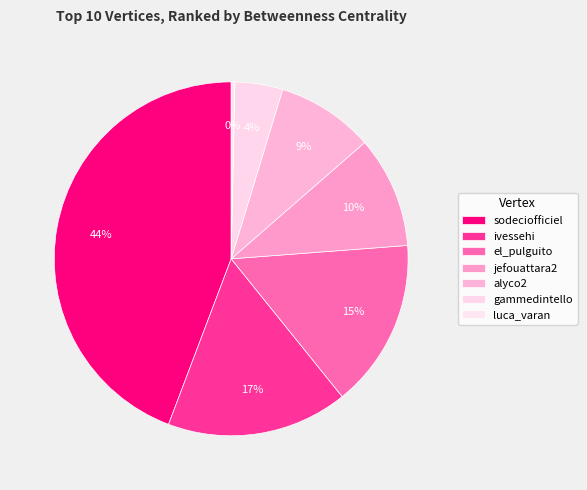

How many segments does this pie chart have?

7